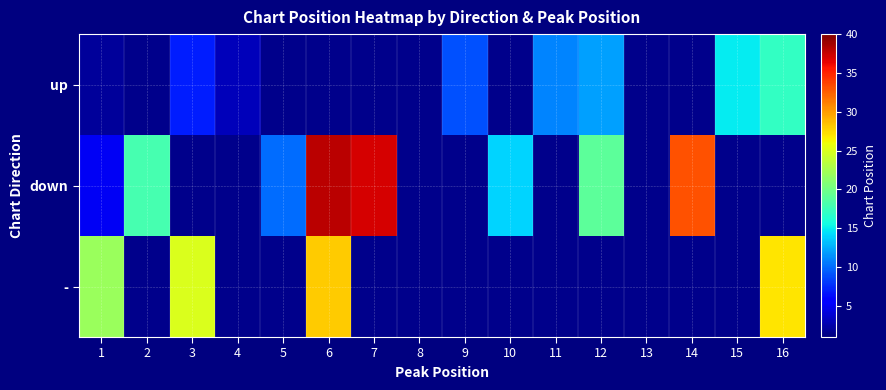

At how many categories does at least one series exceed 11?

10